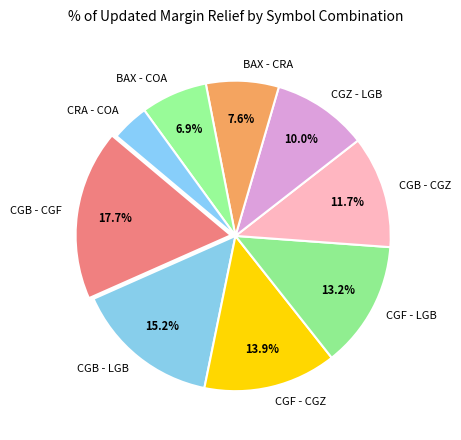

What is the smallest slice in the pie chart?

CRA - COA